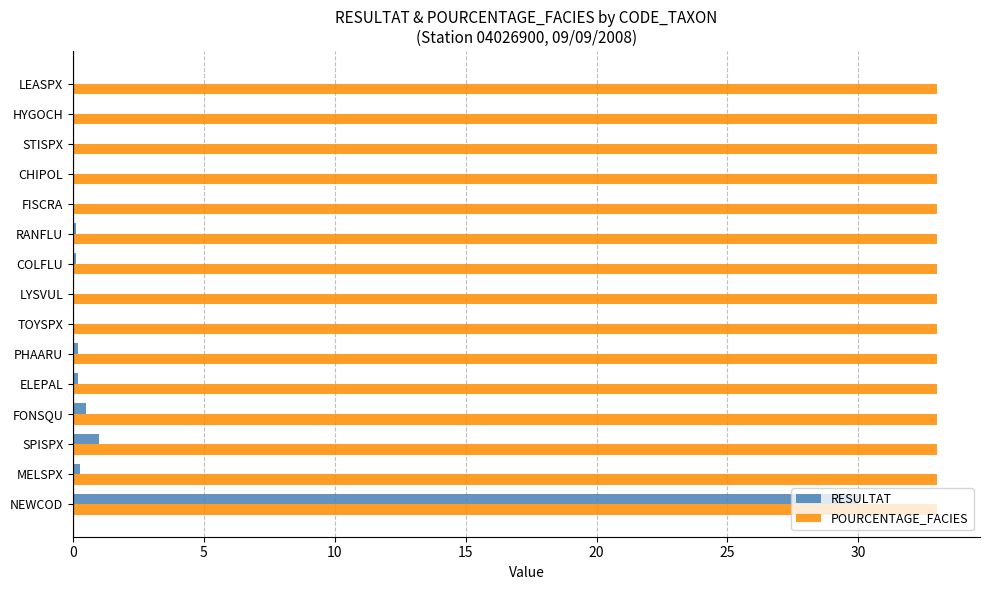

What is the maximum value for POURCENTAGE_FACIES?

33.0